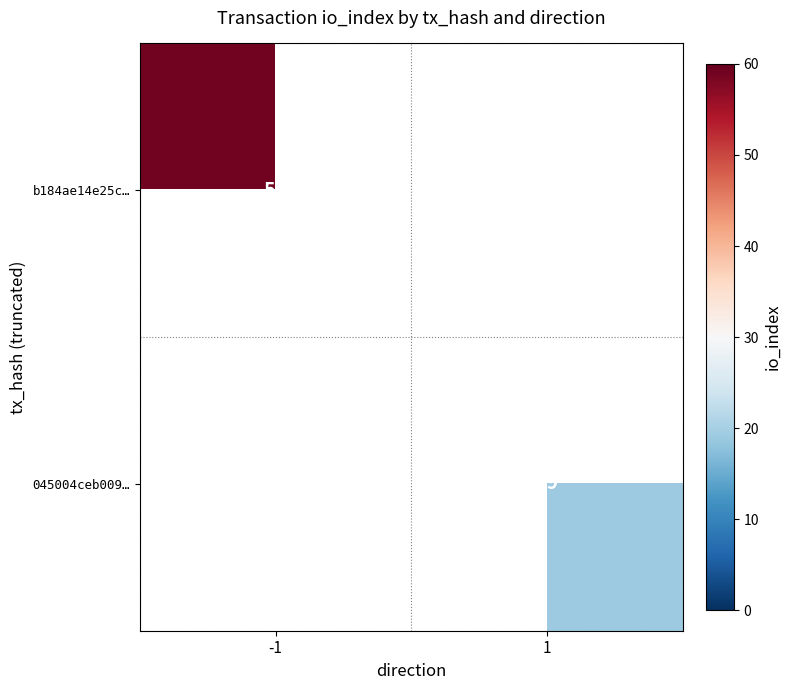

The value of b184ae14e25c… at -1 is 83. True or false?

False